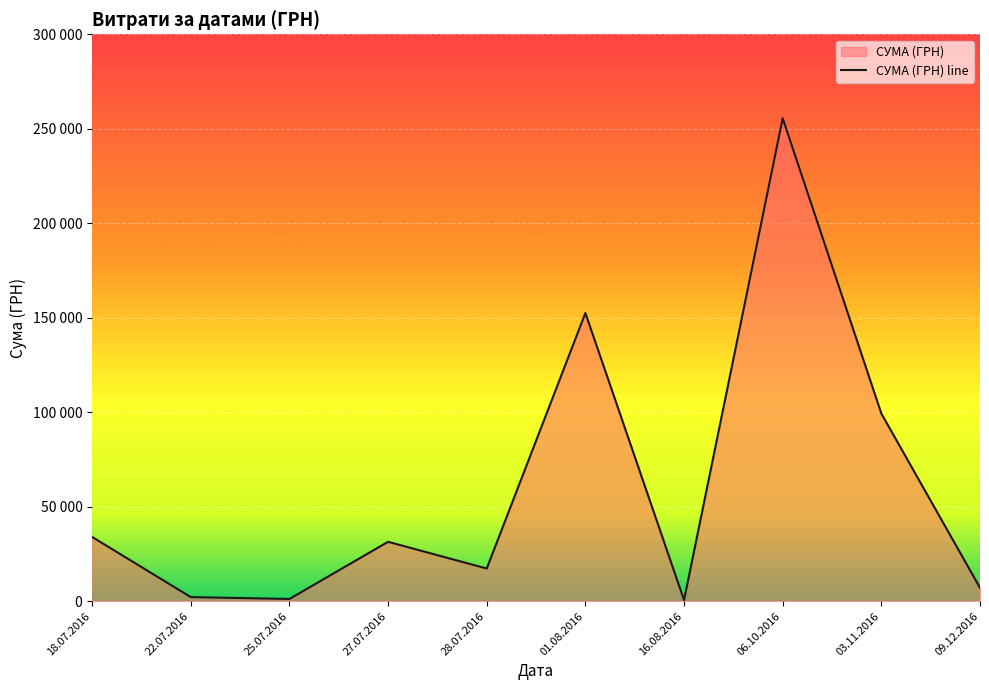

Is it true that the value at 18.07.2016 is 15318.9?

False